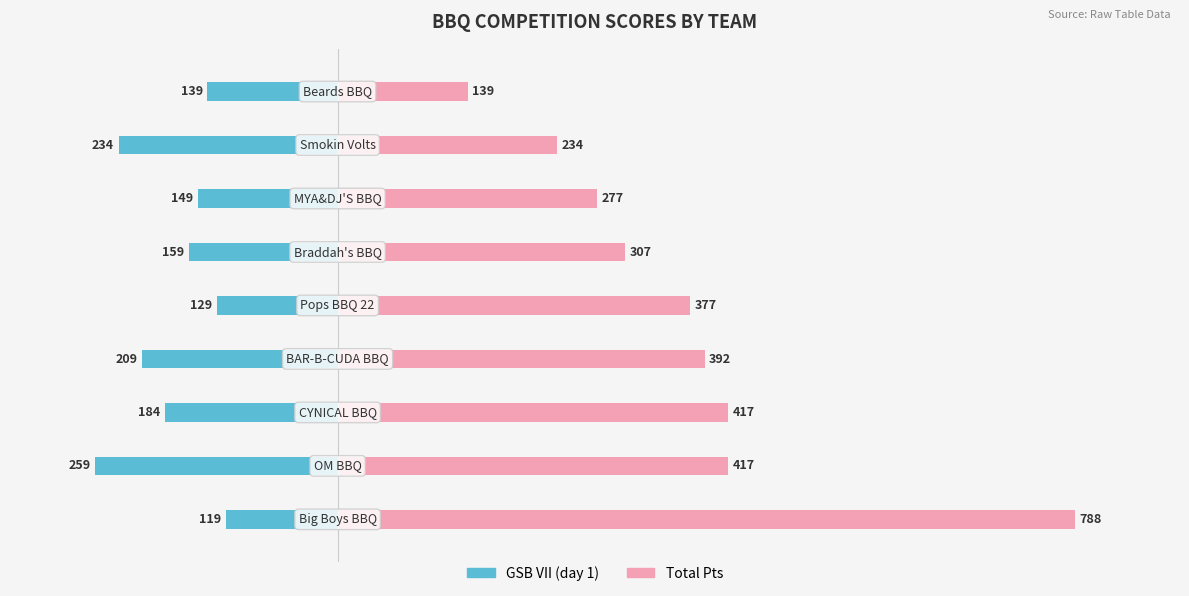

How many groups of bars are there?

9